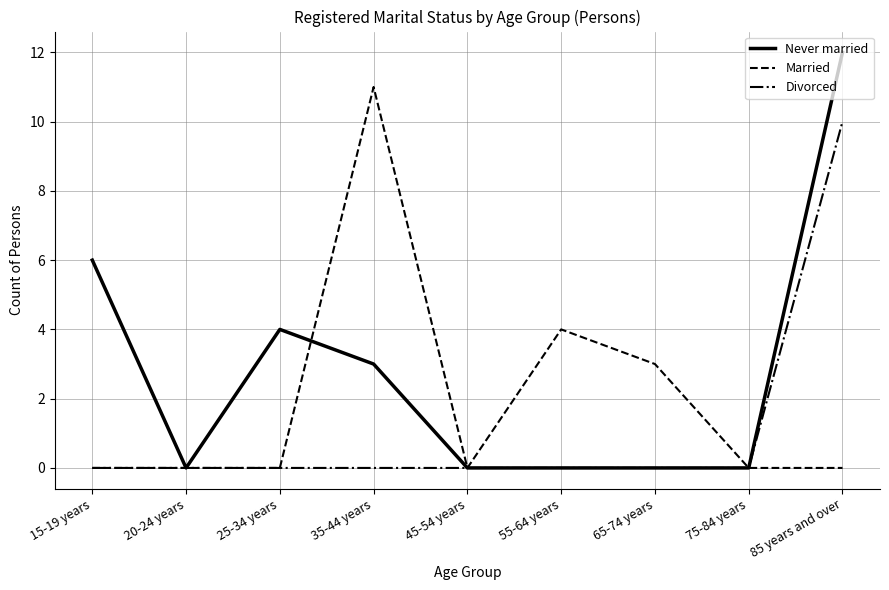

What is the total value across all series at 55-64 years?

4